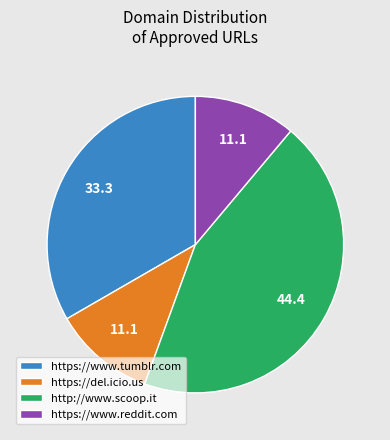

The http://www.scoop.it slice represents 55% of the pie. True or false?

False